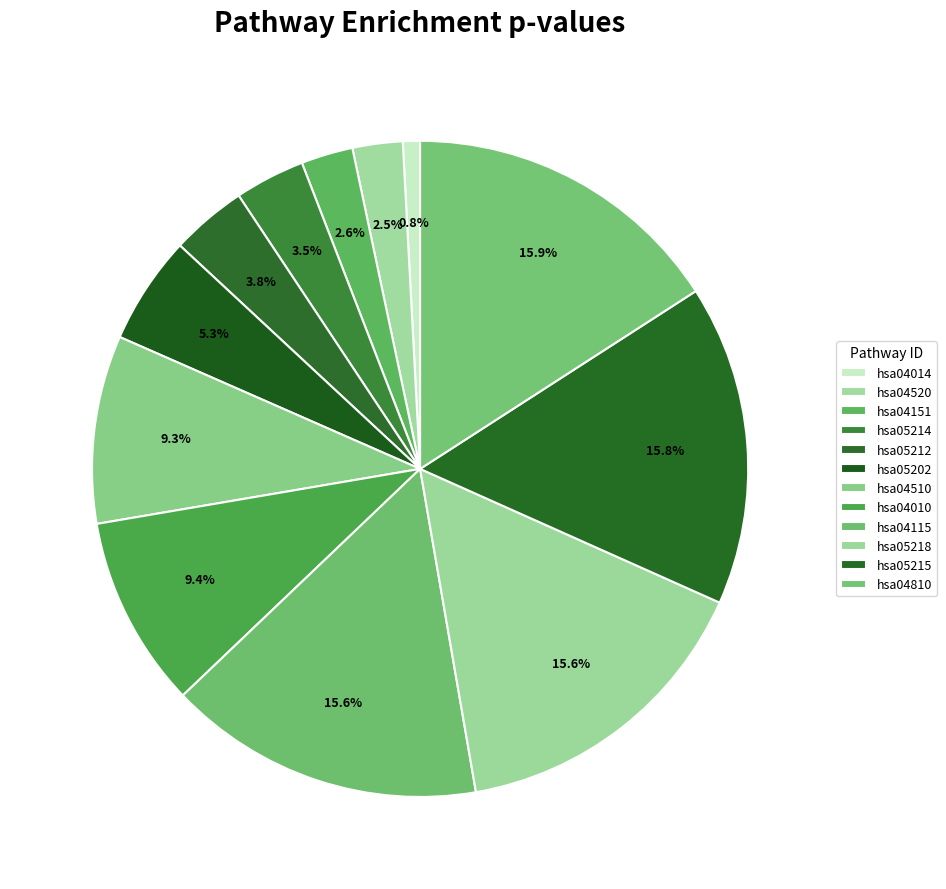

Rank the categories by value from lowest to highest.

hsa04014, hsa04520, hsa04151, hsa05214, hsa05212, hsa05202, hsa04510, hsa04010, hsa04115, hsa05218, hsa05215, hsa04810